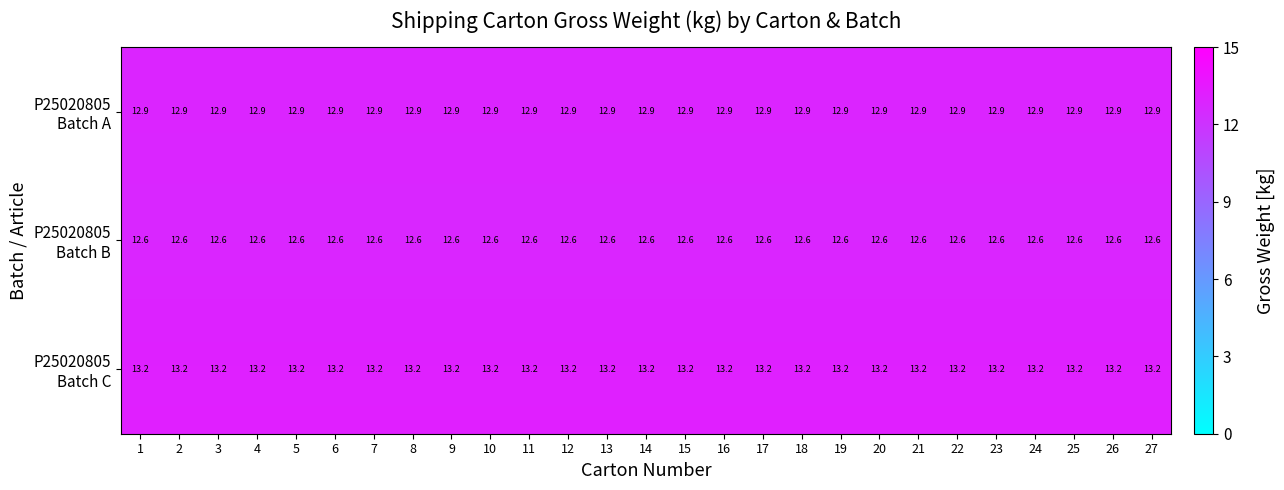

What is the minimum value shown in the chart?

12.6